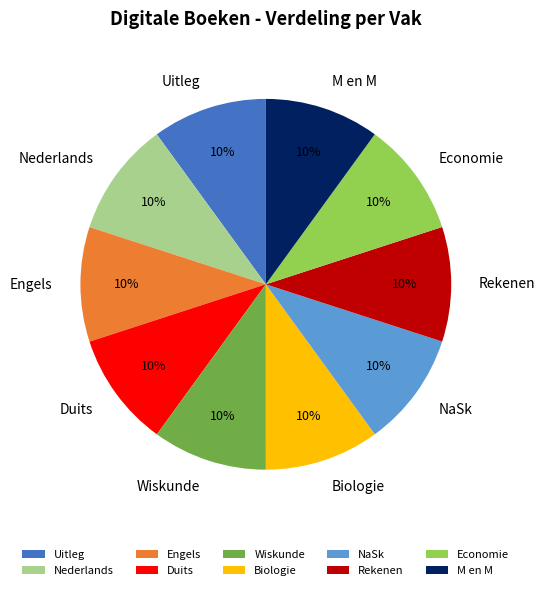

Approximately how many times larger is the value at Rekenen compared to Engels?

1.0